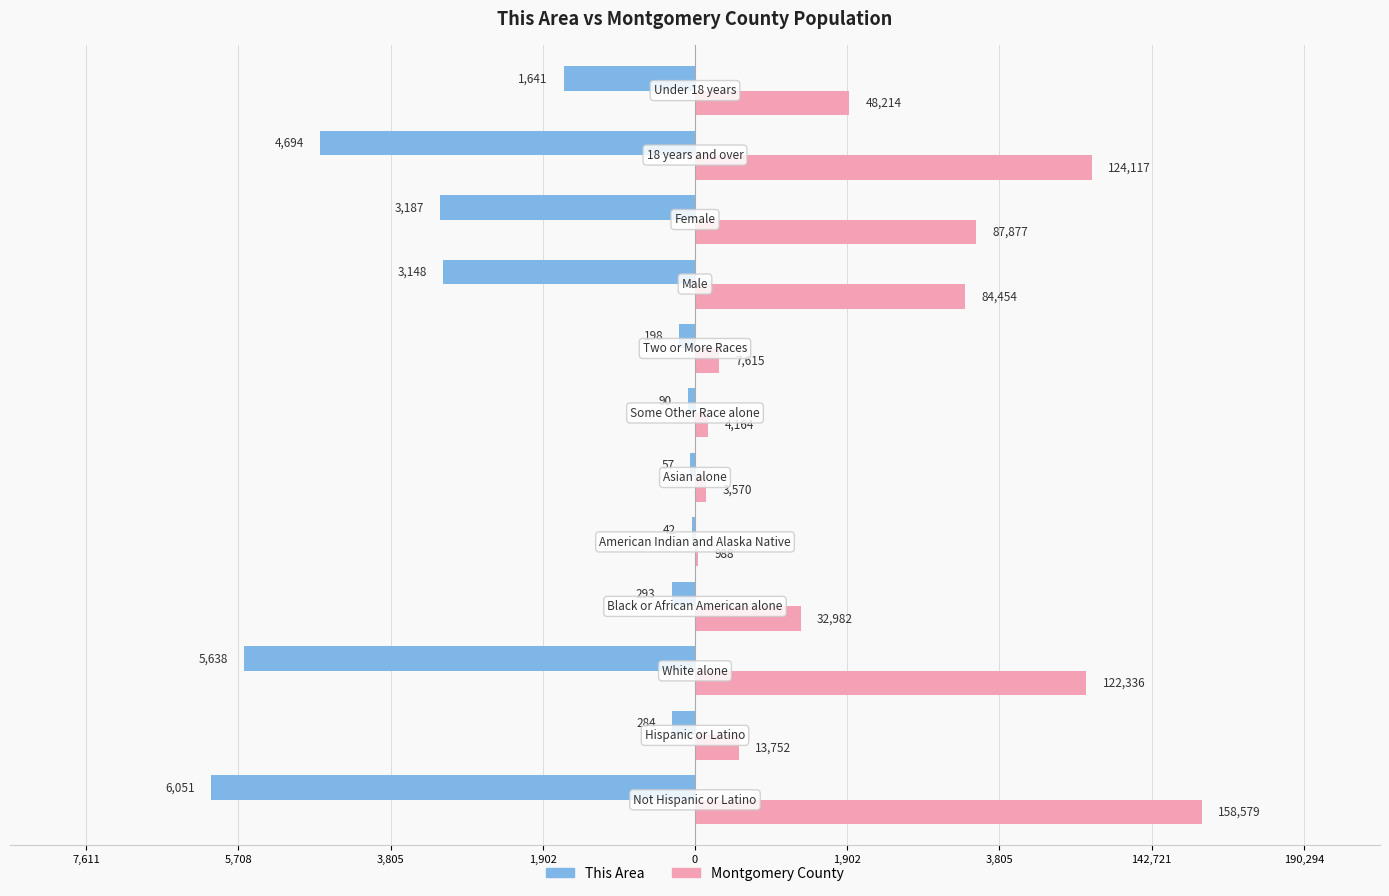

Reading left to right, what are all the values shown in this chart?

This Area: -6051.0	-284.0	-5638.0	-293.0	-42.0	-57.0	-90.0	-198.0	-3148.0	-3187.0	-4694.0	-1641.0
Montgomery County: 6343.2	550.1	4893.4	1319.3	39.5	142.8	166.6	304.6	3378.2	3515.1	4964.7	1928.6